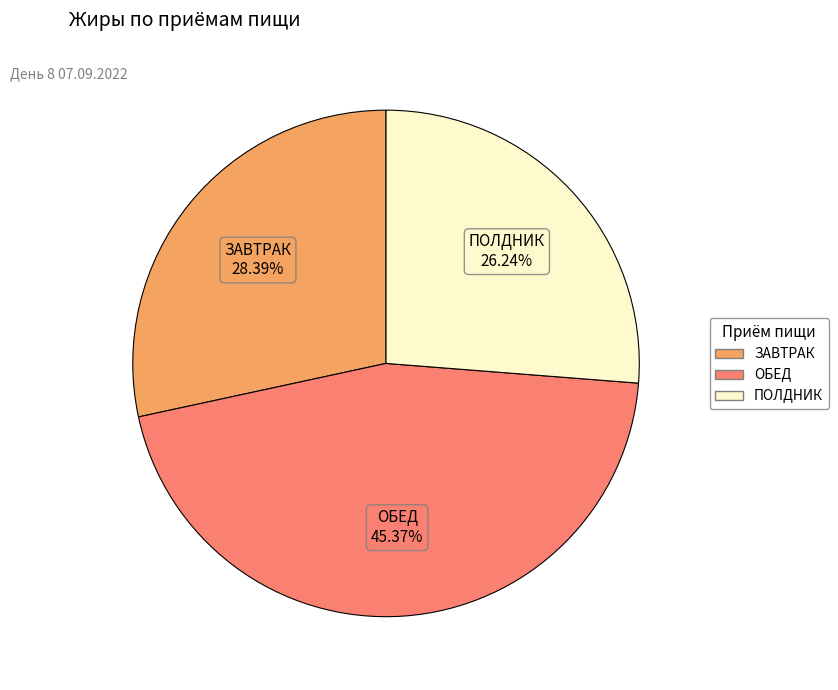

Count the number of slices in the pie.

3